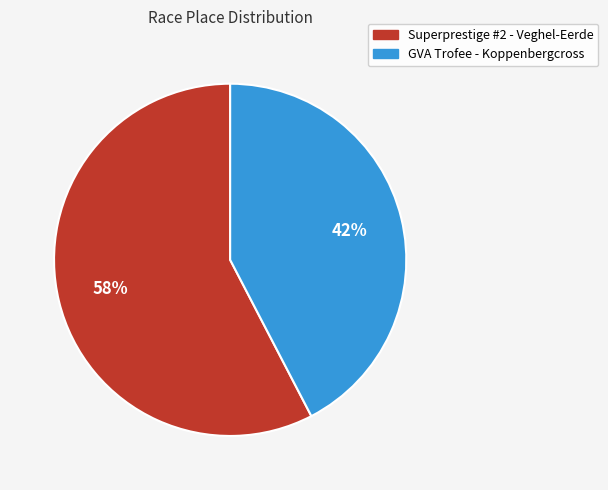

How many segments does this pie chart have?

2